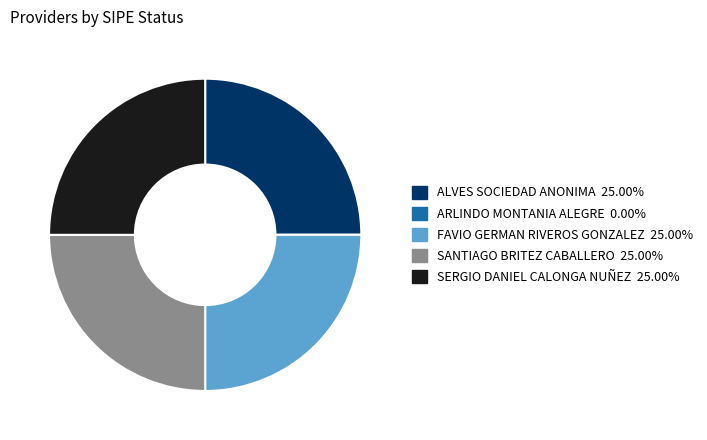

What is the ratio of the value at SANTIAGO BRITEZ CABALLERO to the value at SERGIO DANIEL CALONGA NUÑEZ?

1.0